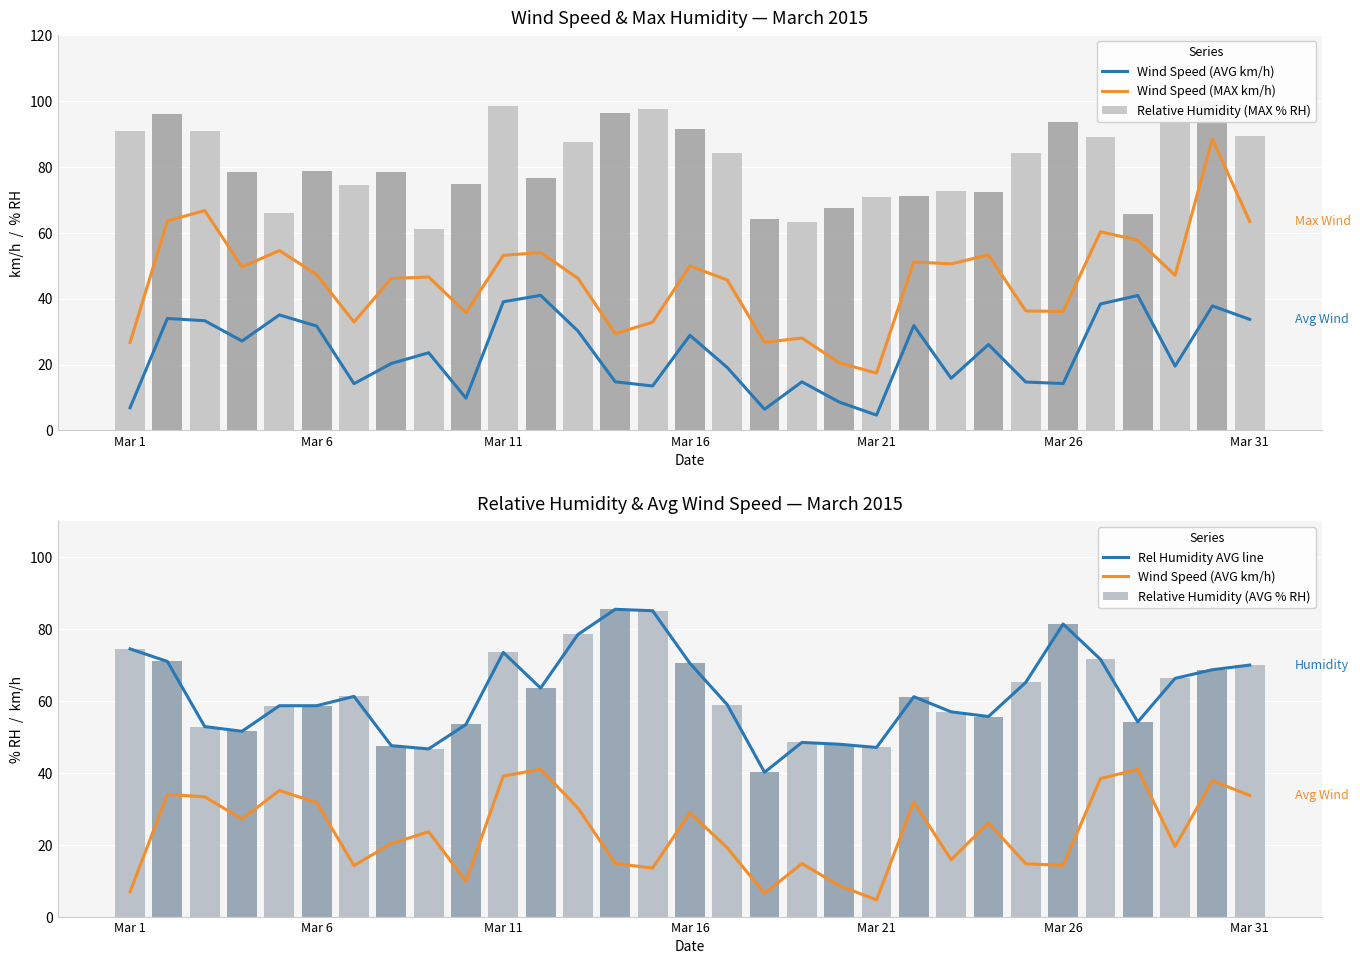

What is the minimum value for Relative Humidity (AVG % RH)?

40.1